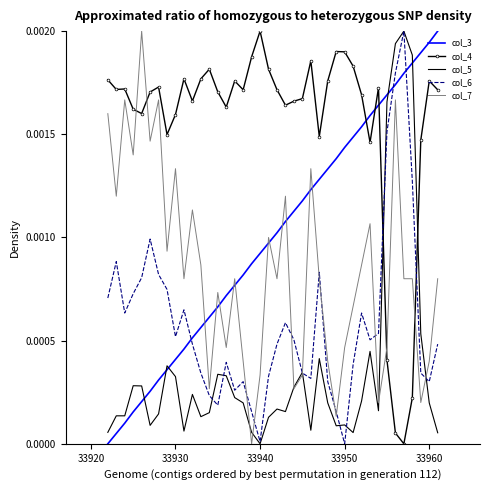

Which series has the largest total across all categories?

col_4